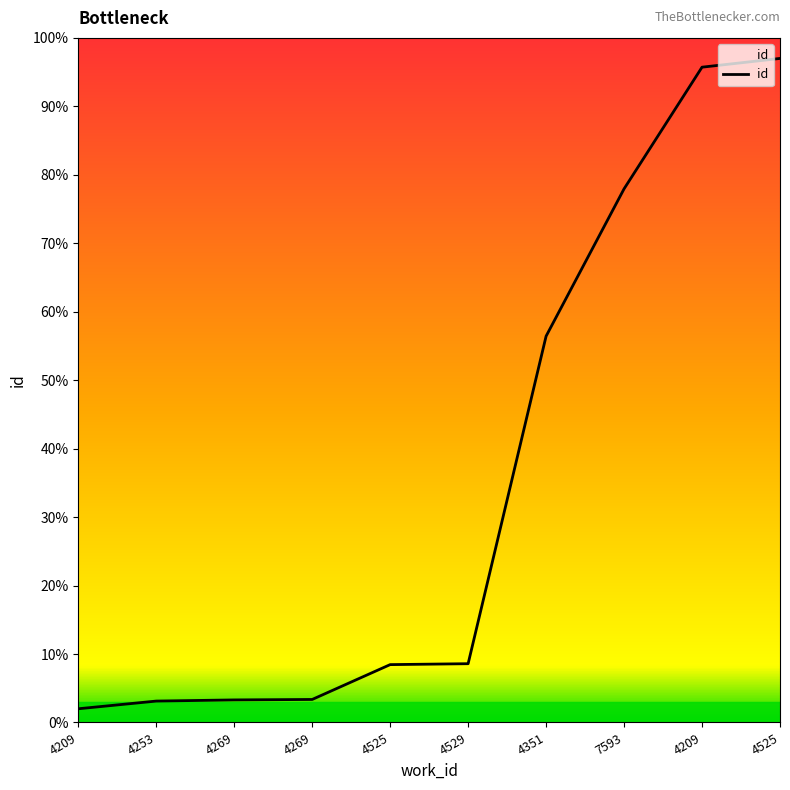

How many categories are shown in the chart?

10